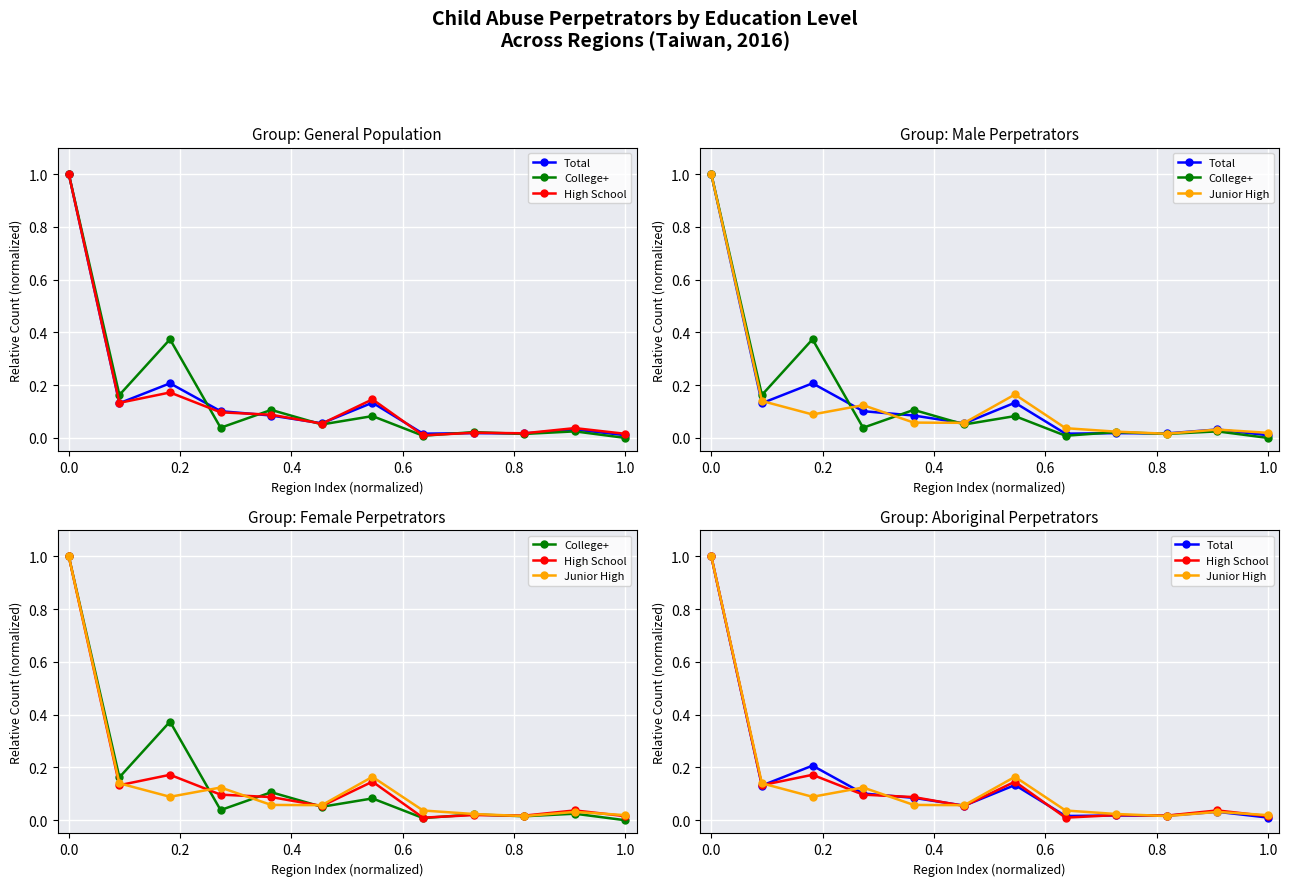

Rank the series by their maximum value, from lowest to highest.

Total, College+, High School, Junior High